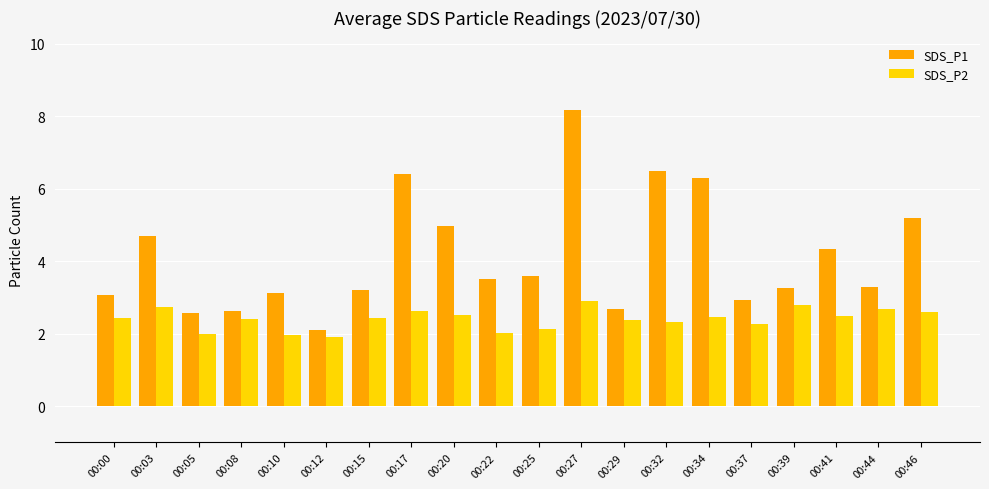

What is the difference between the SDS_P2 values at 00:32 and 00:44?

0.3